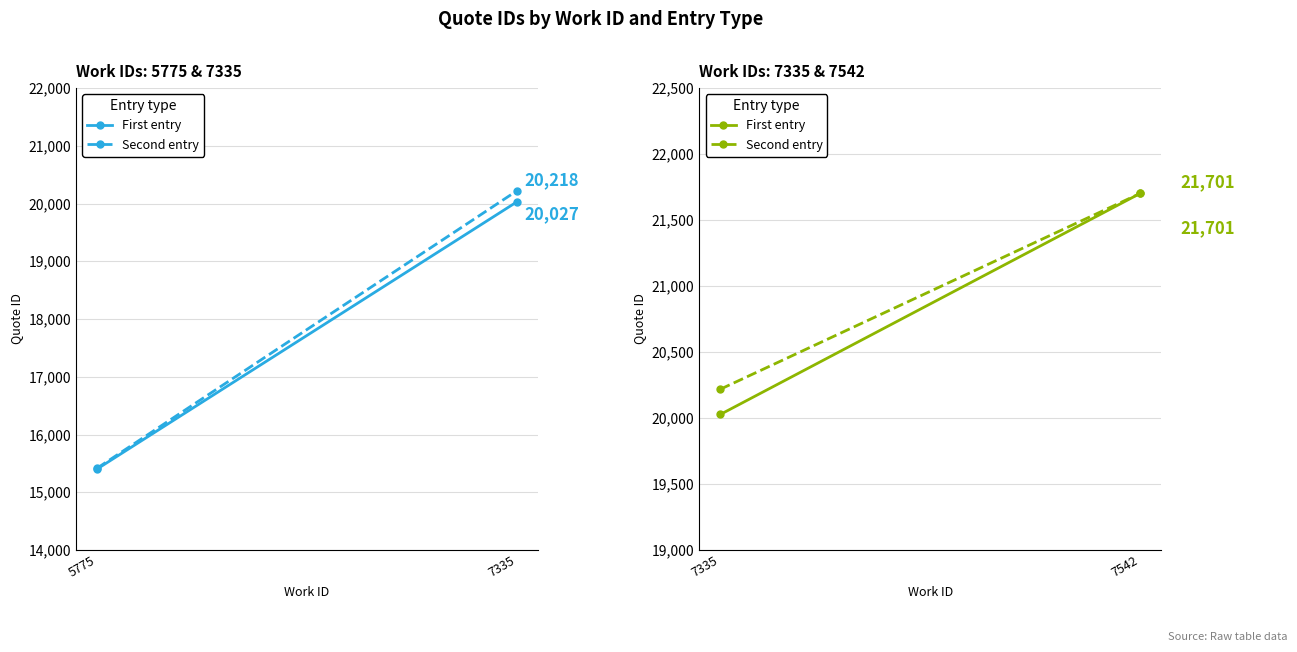

How many First entry values are between 20027 and 21701?

2